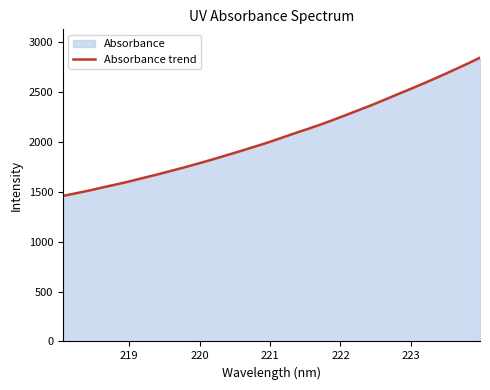

What is the difference between the maximum and minimum values?

1384.8